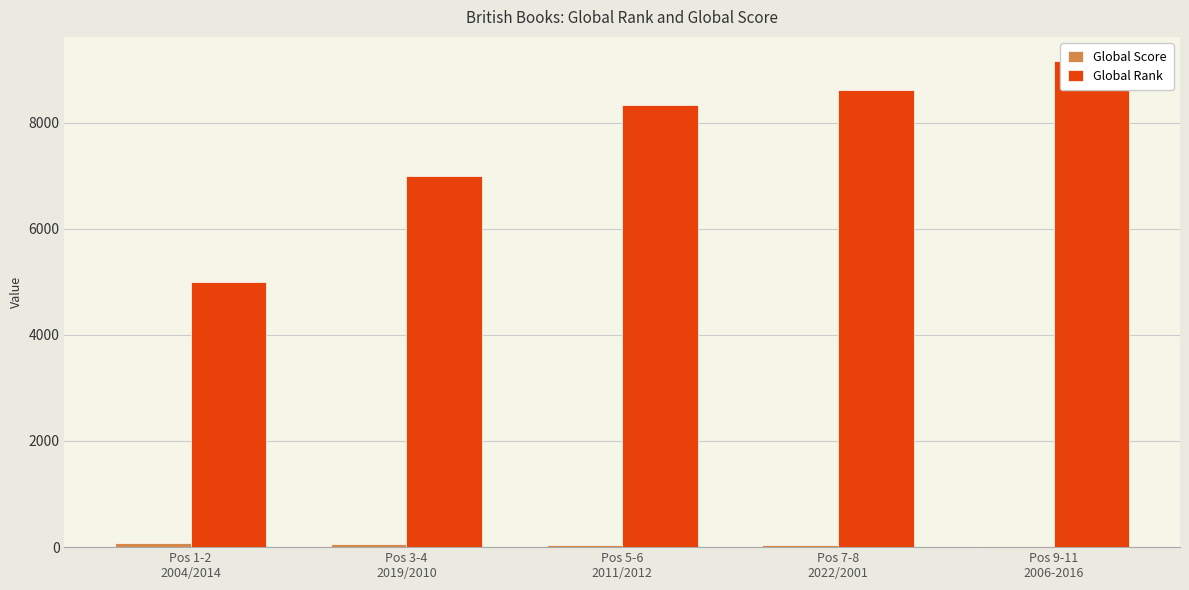

Which series changed the most between Pos 5-6
2011/2012 and Pos 7-8
2022/2001?

Global Rank